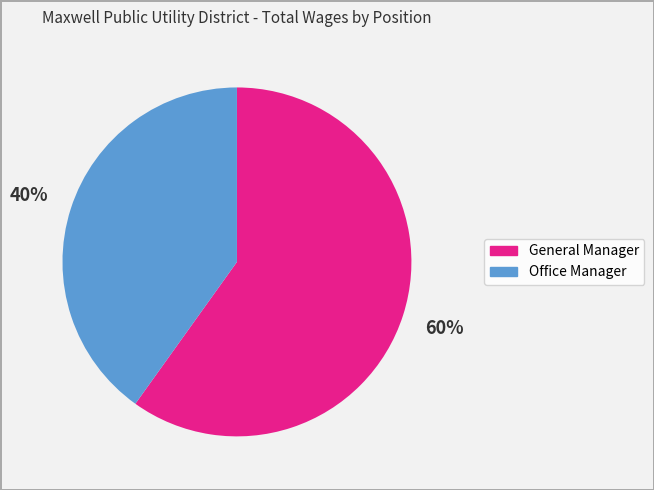

To the nearest percent, what percentage of the pie is Office Manager?

40%